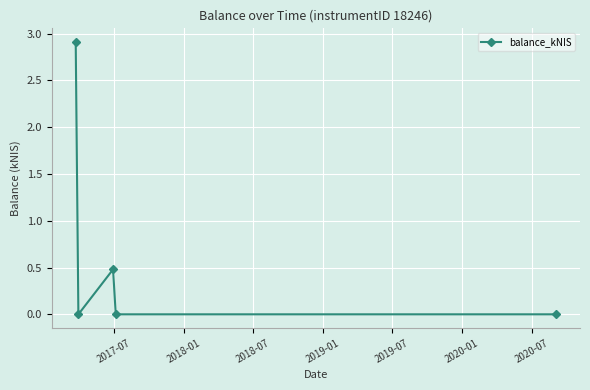

Count the number of categories in the chart.

5